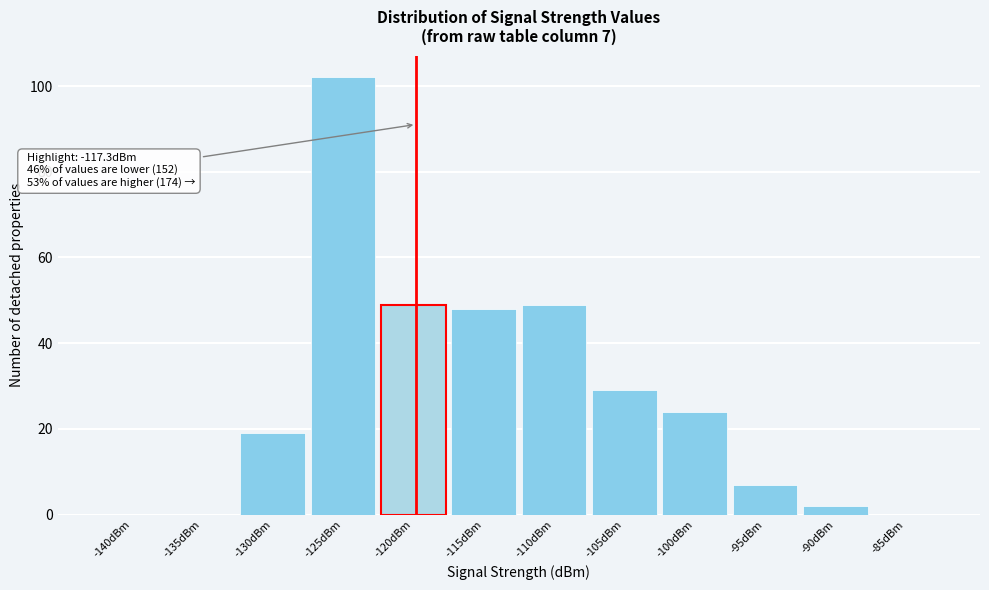

Reading right to left, what are all the values shown in this chart?

-85dBm=0	-90dBm=2	-95dBm=7	-100dBm=24	-105dBm=29	-110dBm=49	-115dBm=48	-120dBm=49	-125dBm=102	-130dBm=19	-135dBm=0	-140dBm=0